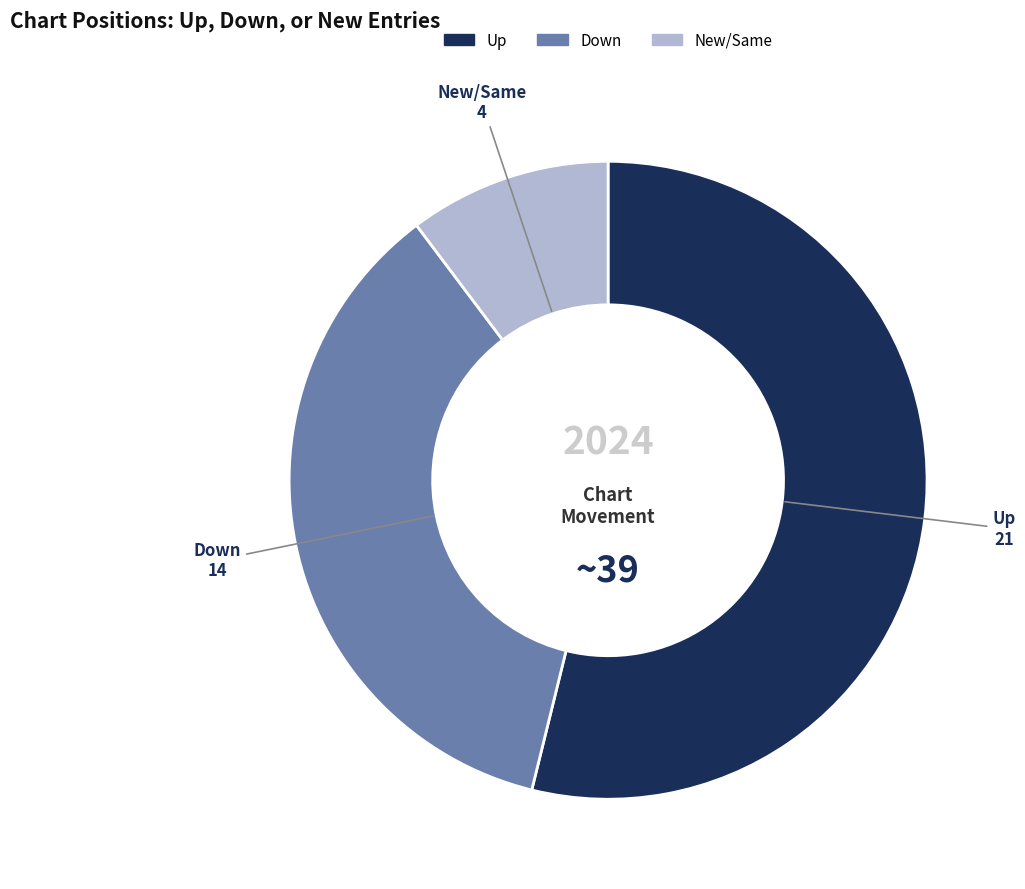

Does any single category account for the majority?

Yes